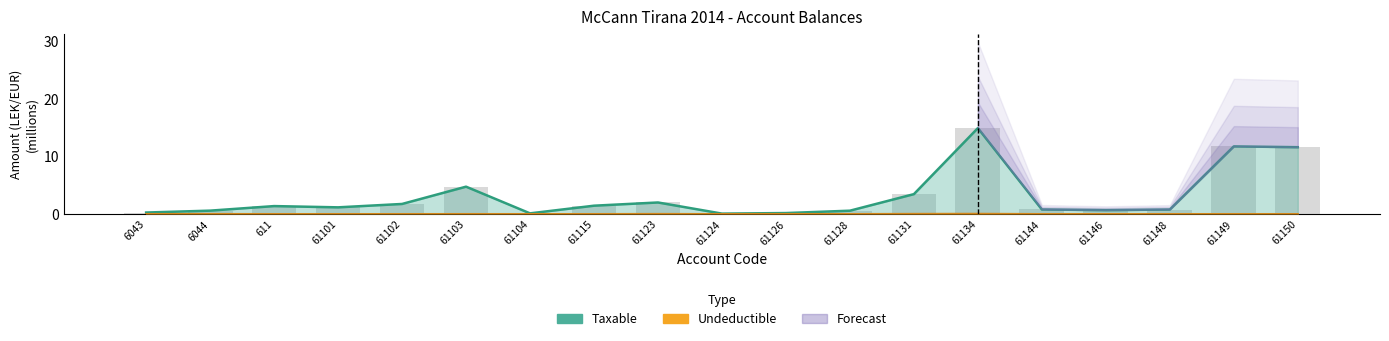

Where does the Taxable series first go above 1?

611